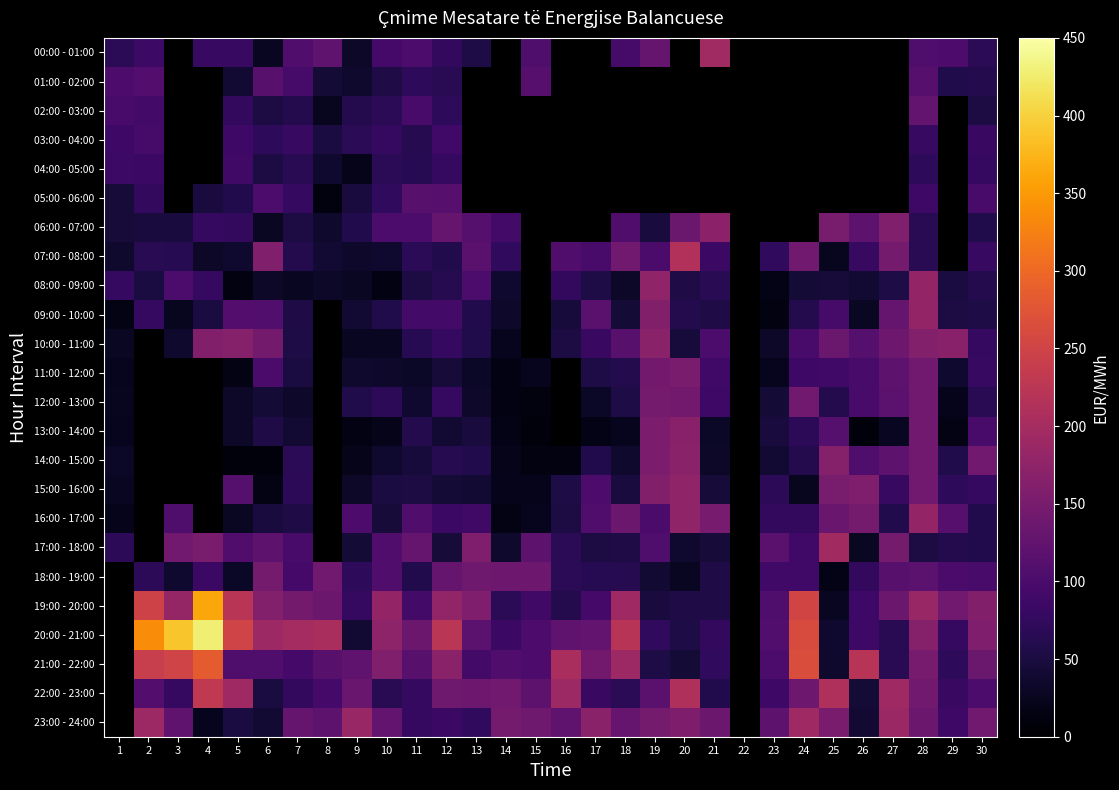

The value of 16:00 - 17:00 at 1 is 31.4. True or false?

False